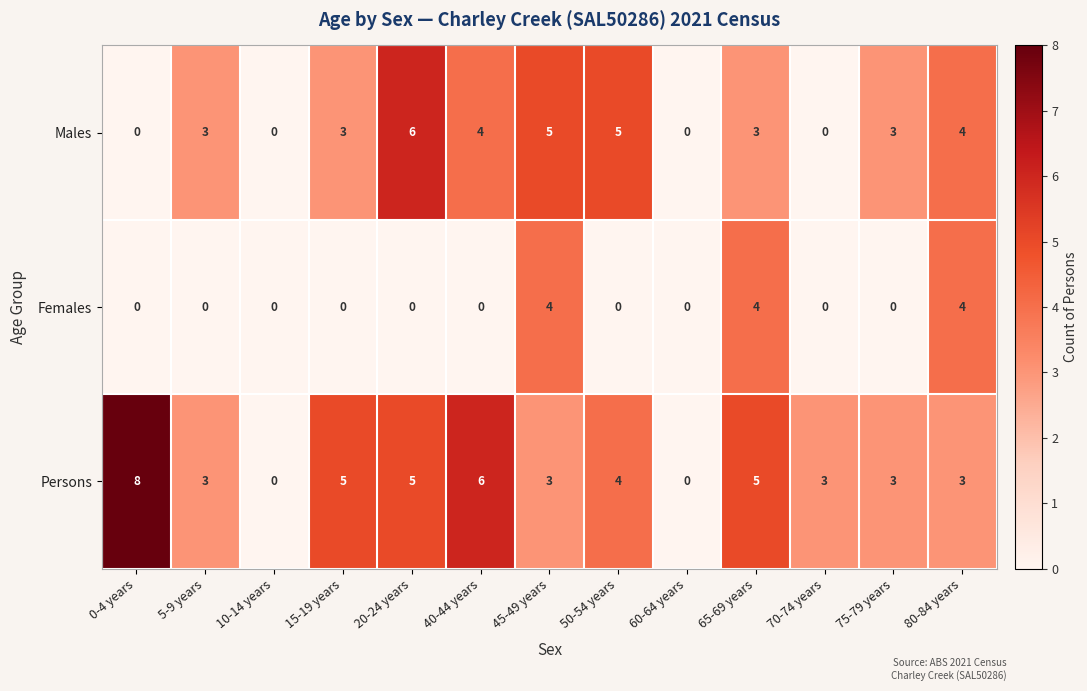

Is it true that Females equals 4 at 65-69 years?

True